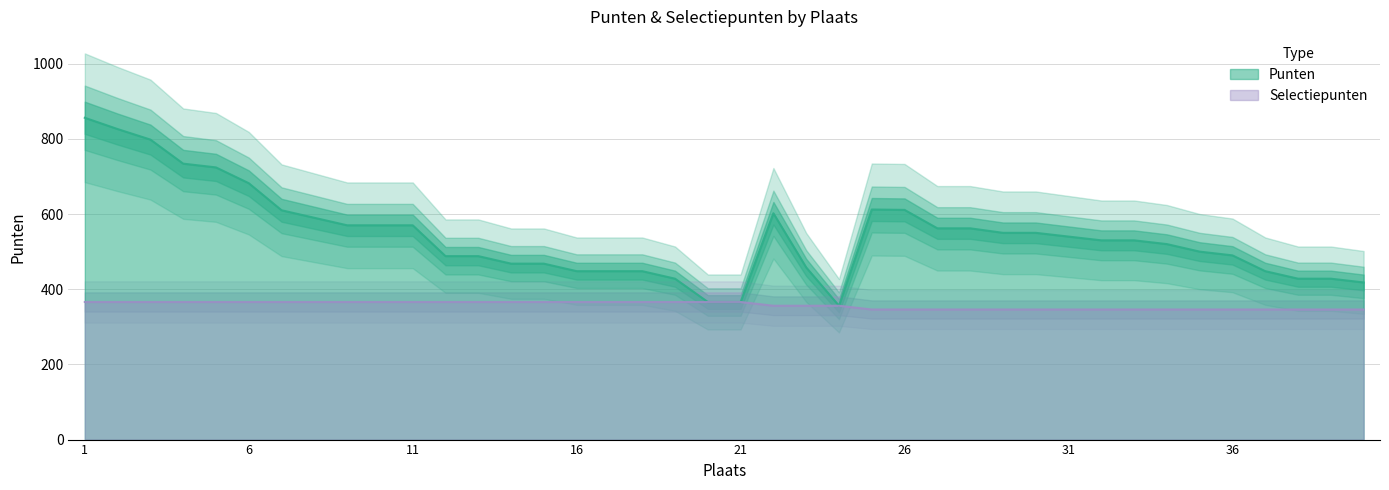

What is the difference between the second highest and second lowest values in the Selectiepunten series?

20